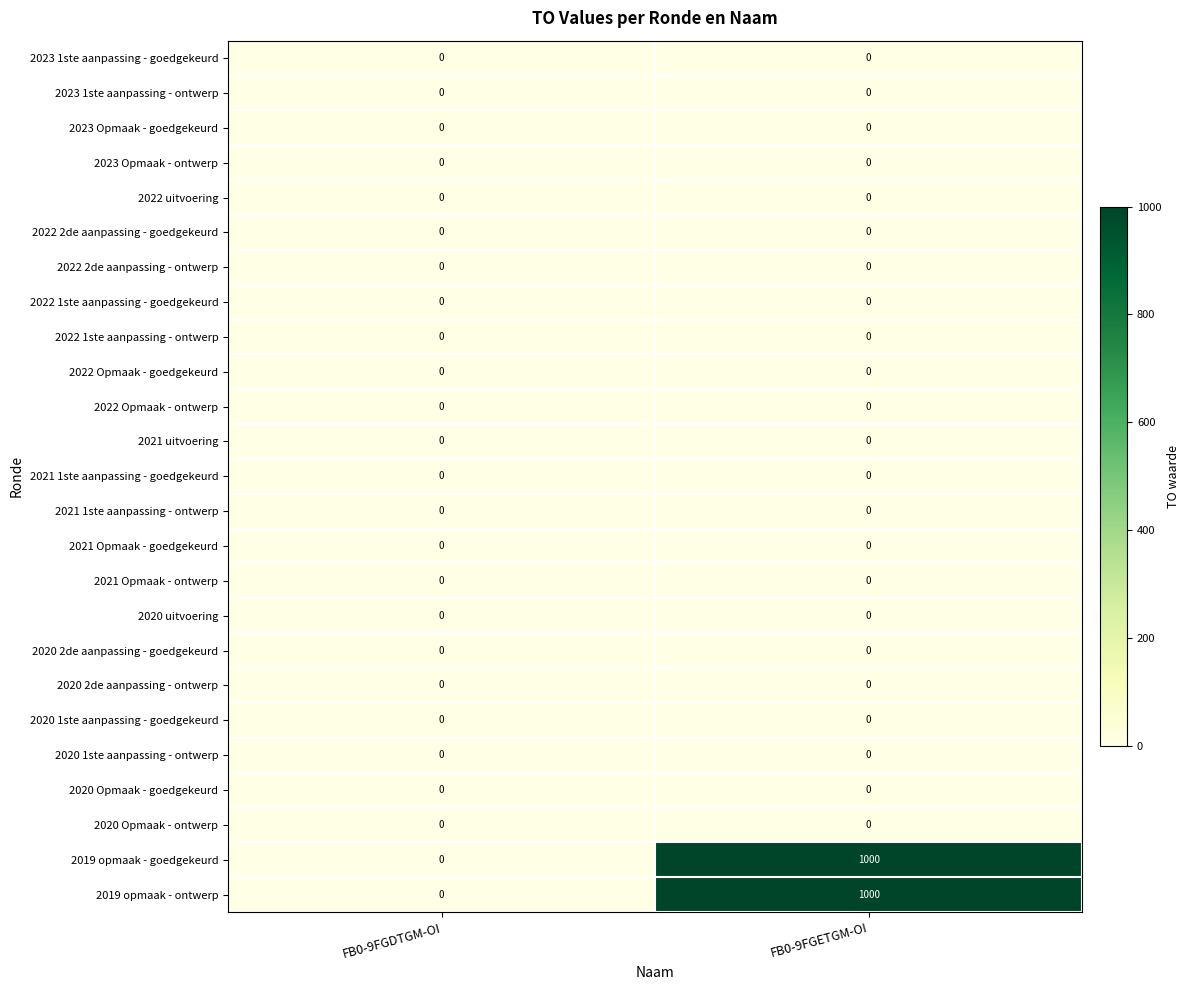

What is the maximum value shown in the chart?

1000